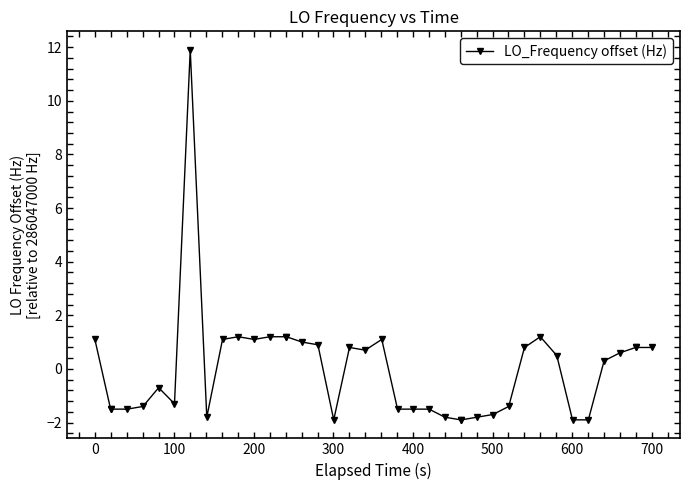

True or false: there are more than 0 points higher than both neighbors.

True